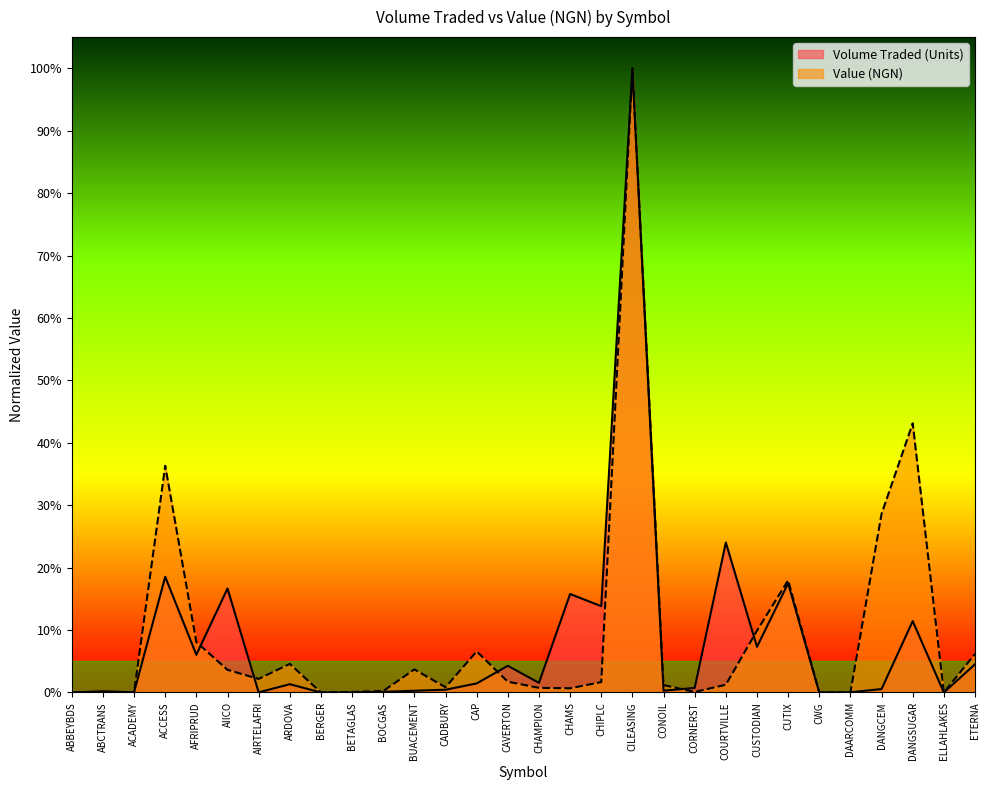

The value of Volume Traded (Units) at CAP is 0.0. True or false?

False